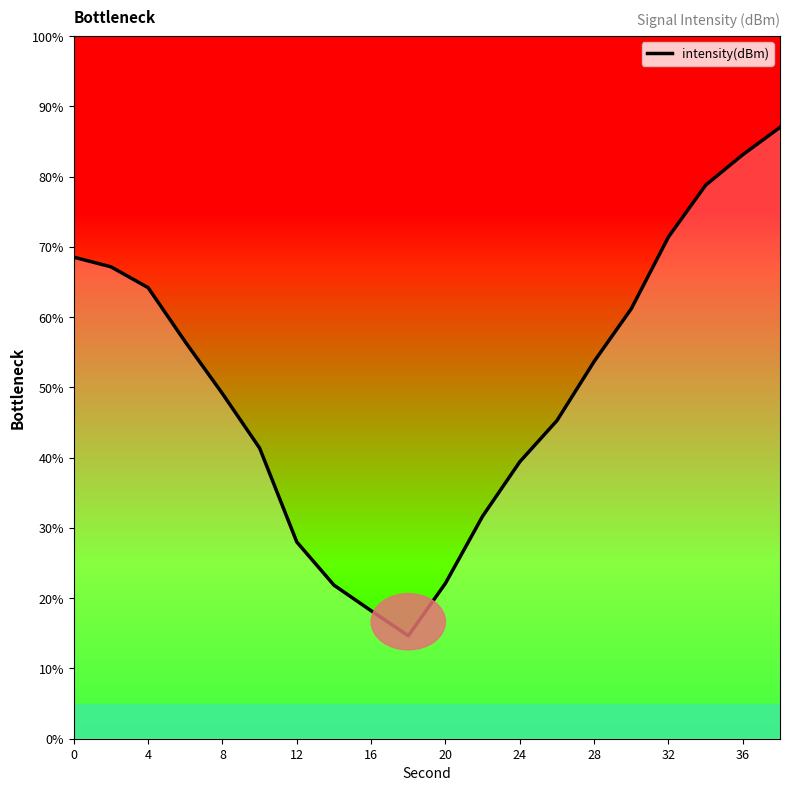

What is the greatest value displayed?

87.0